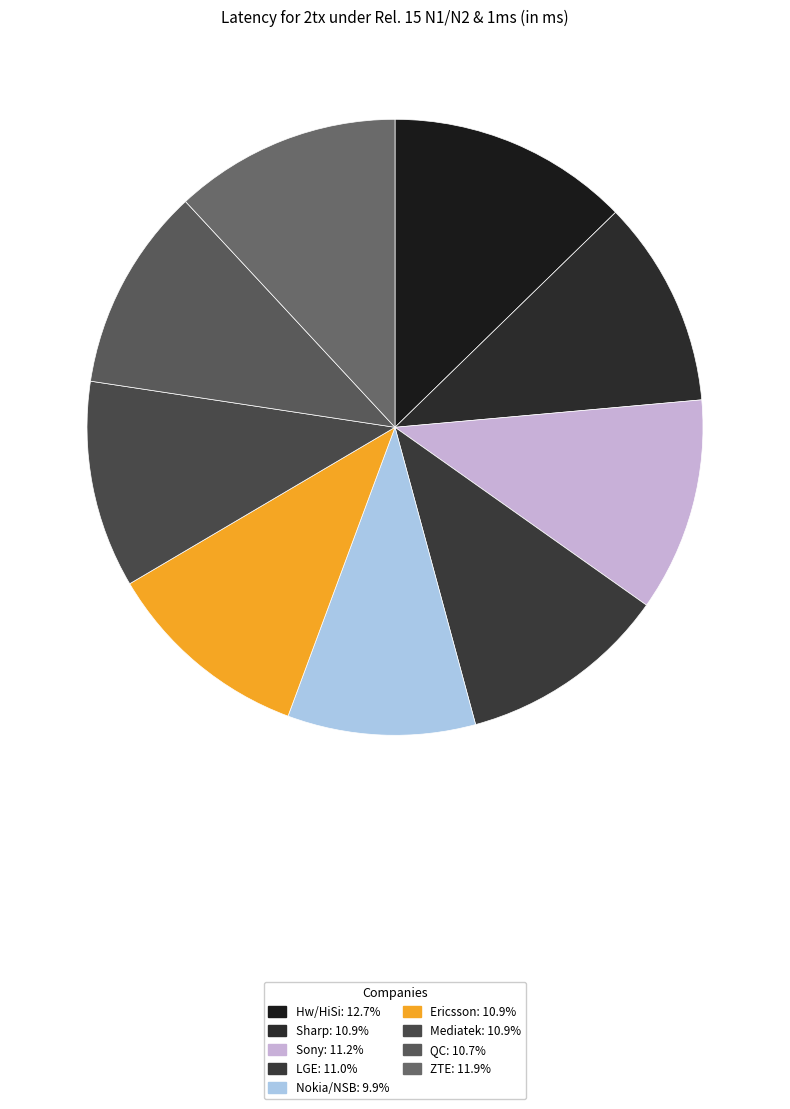

Count the number of slices in the pie.

9